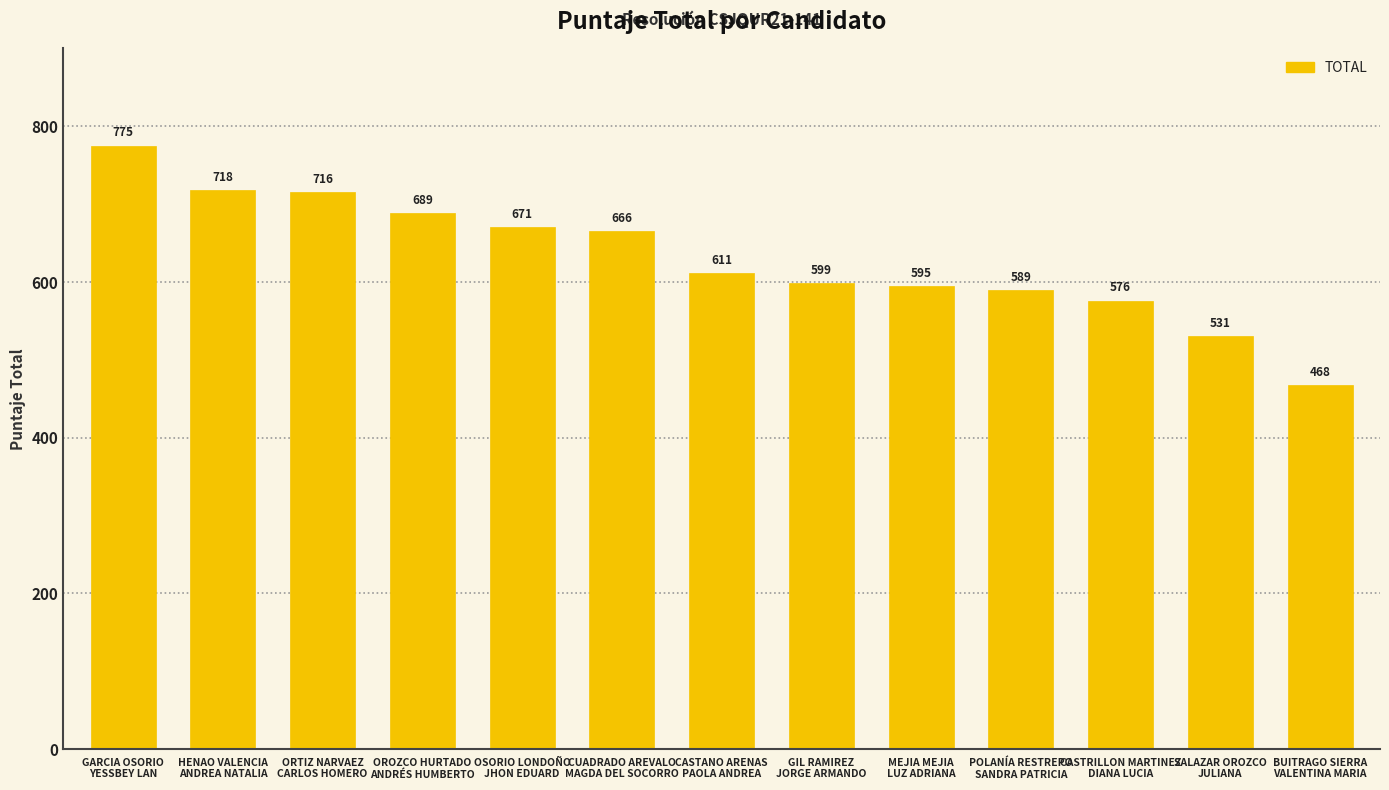

At which label does the data first exceed 611?

GARCIA OSORIO
YESSBEY LAN